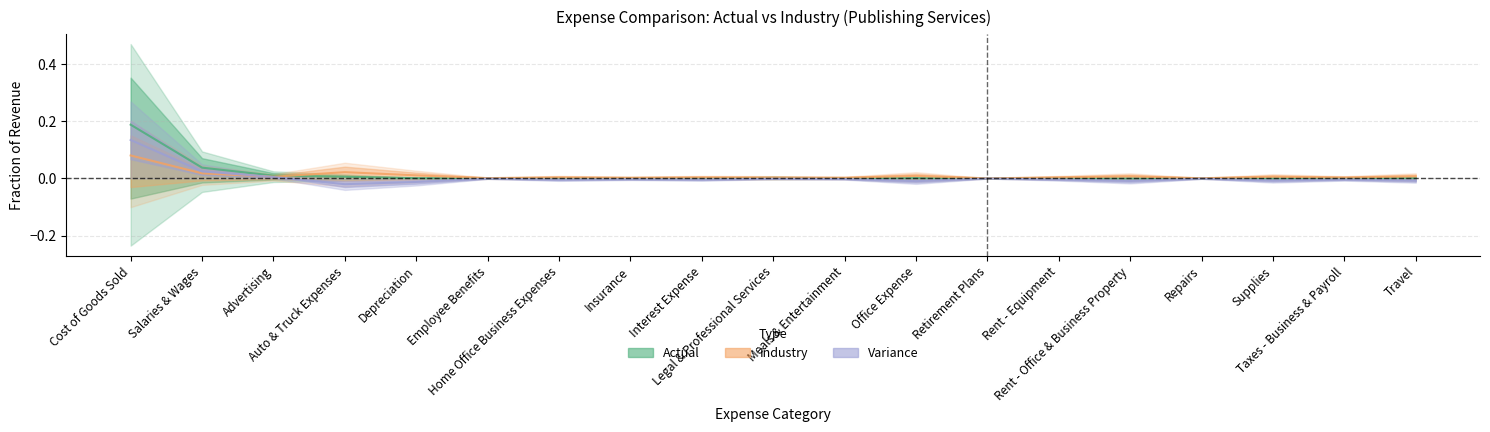

At which label does Variance reach its peak?

Cost of Goods Sold